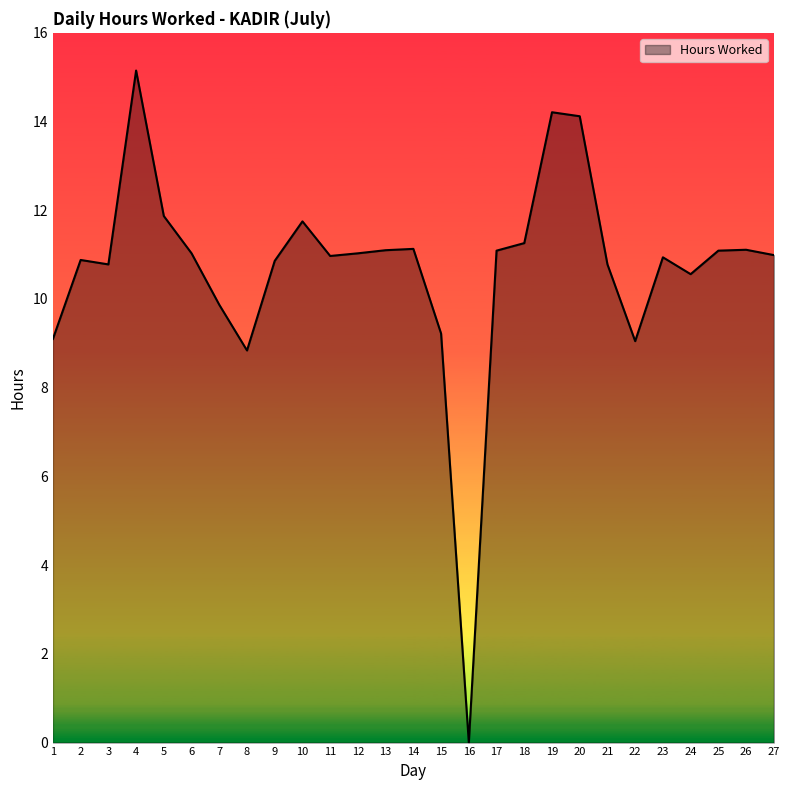

What is the ratio of the value at 27 to the value at 5?

0.9